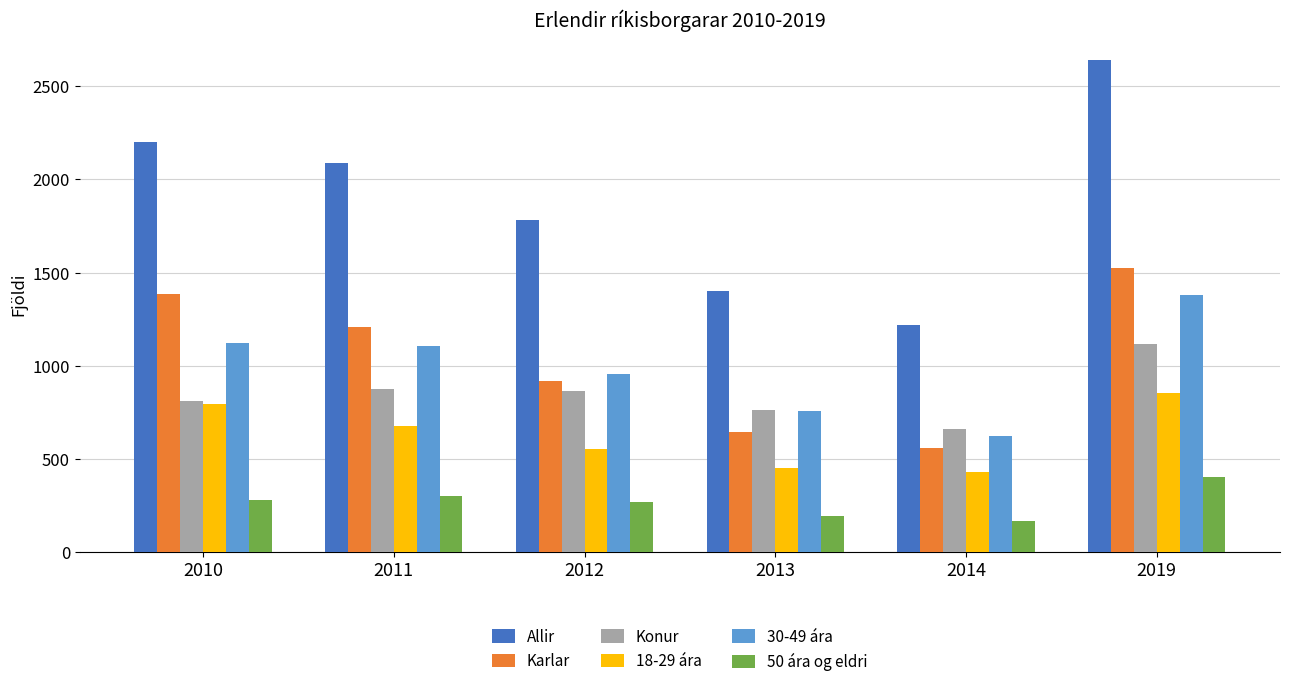

Which series has the widest spread of values?

Allir